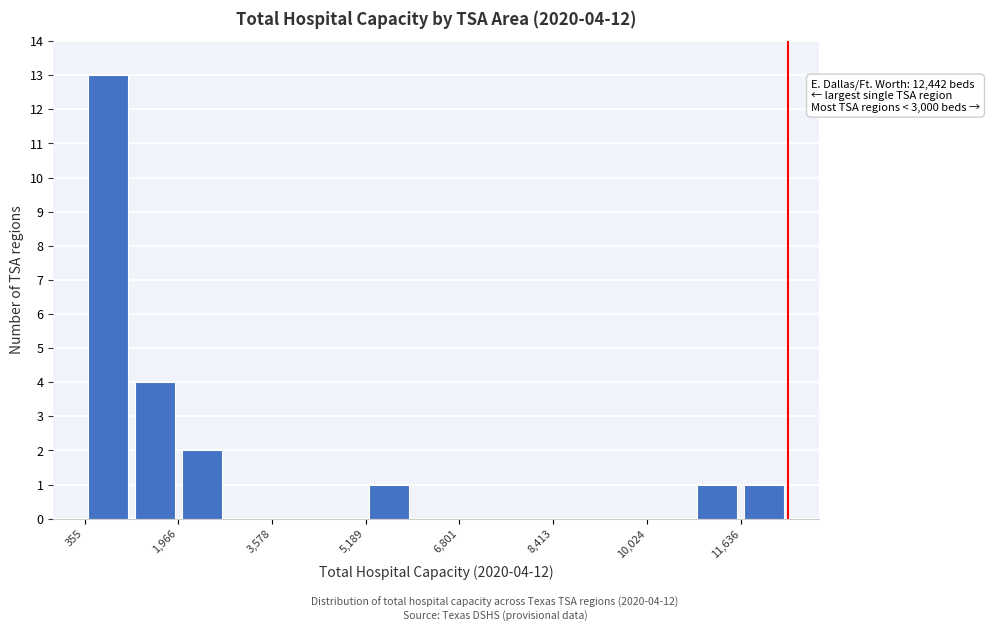

Over which range of the x-axis is the bar tallest?

400 to 1200